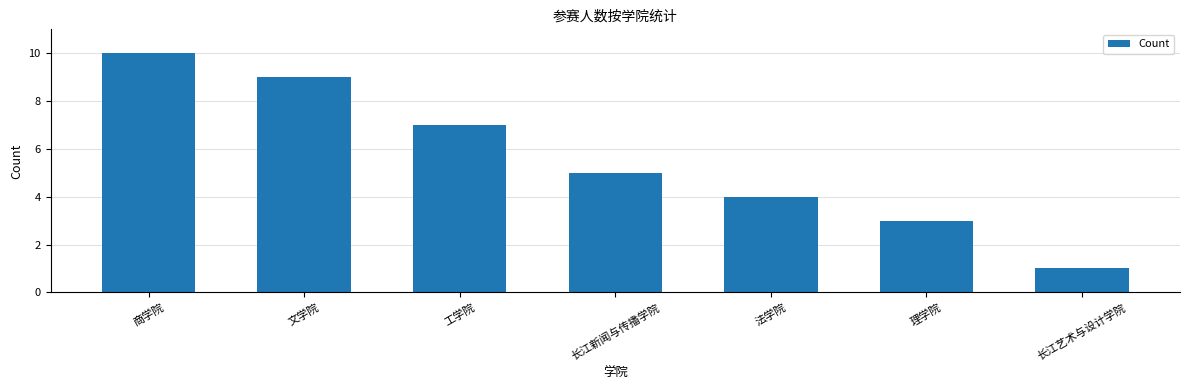

What is the sum of all values?

39